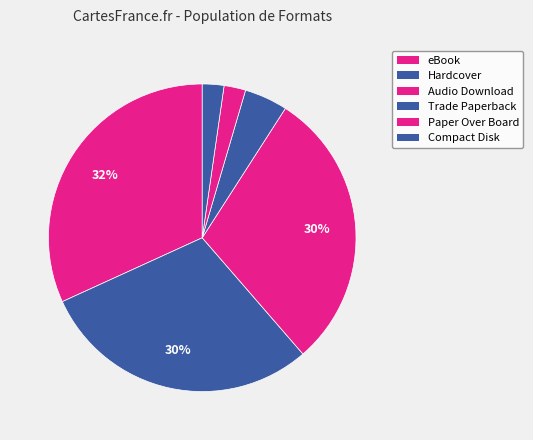

Count the number of slices in the pie.

6